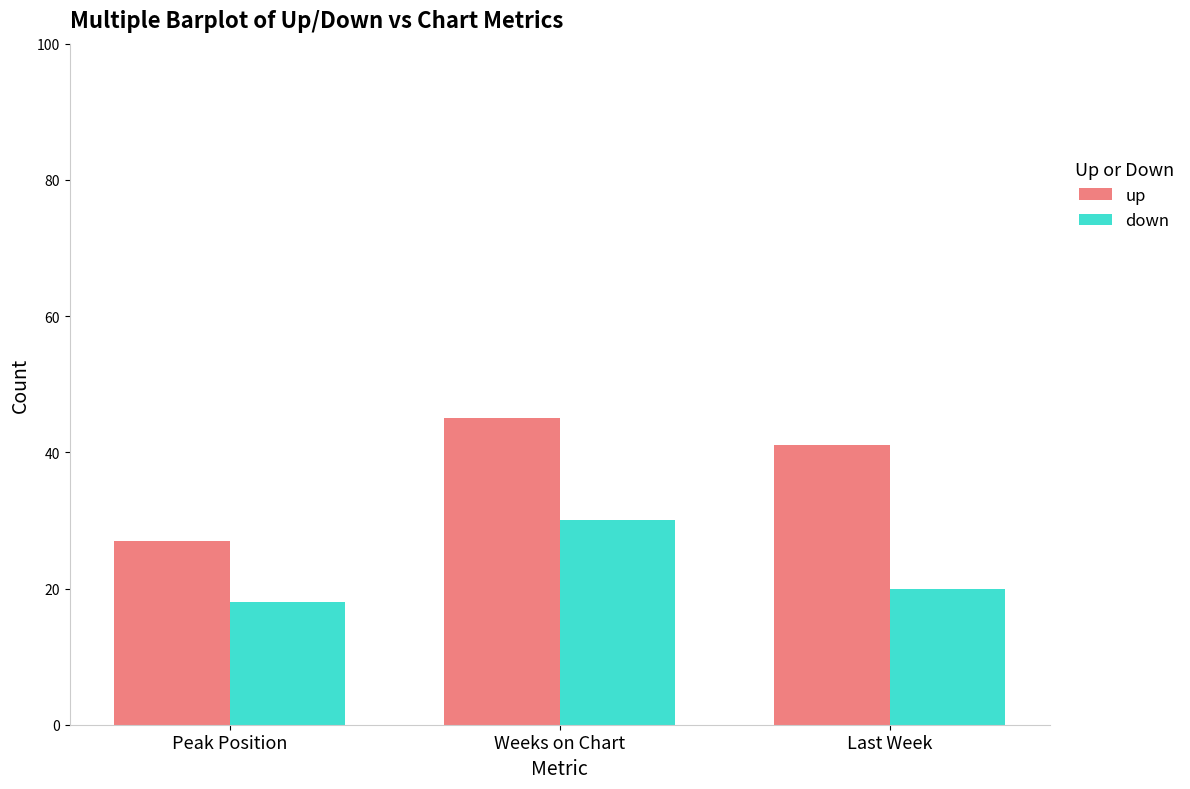

Which category has the highest value across all series?

Weeks on Chart